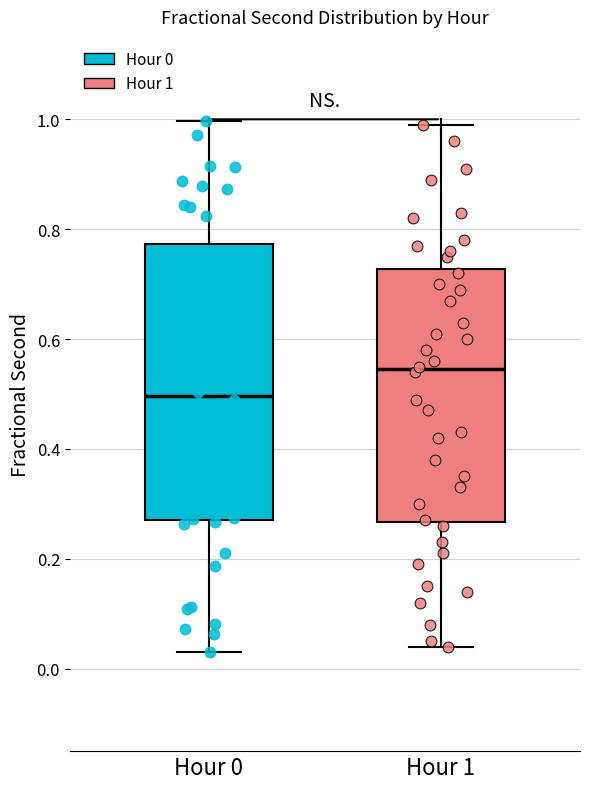

Where does the median line of the box for Hour 0 sit on the y-axis? The values are not printed on the chart, so give them approximately, as read against the axis.

0.50